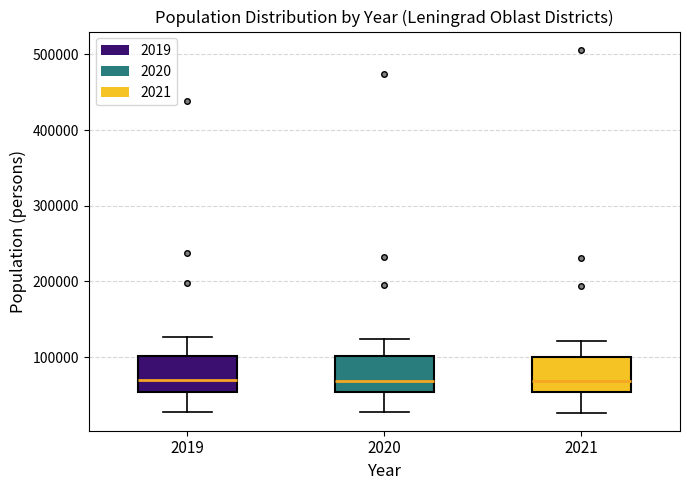

Reading left to right, transcribe this box plot: for each box, give where its median line is, the range the box spans, and where its two whiskers end, as read against the y-axis. The values are not printed on the chart, so give them approximately, as read against the axis.

2019: median 70000, box 50000 to 100000, whiskers 30000 to 130000
2020: median 70000, box 50000 to 100000, whiskers 30000 to 120000
2021: median 70000, box 50000 to 100000, whiskers 30000 to 120000